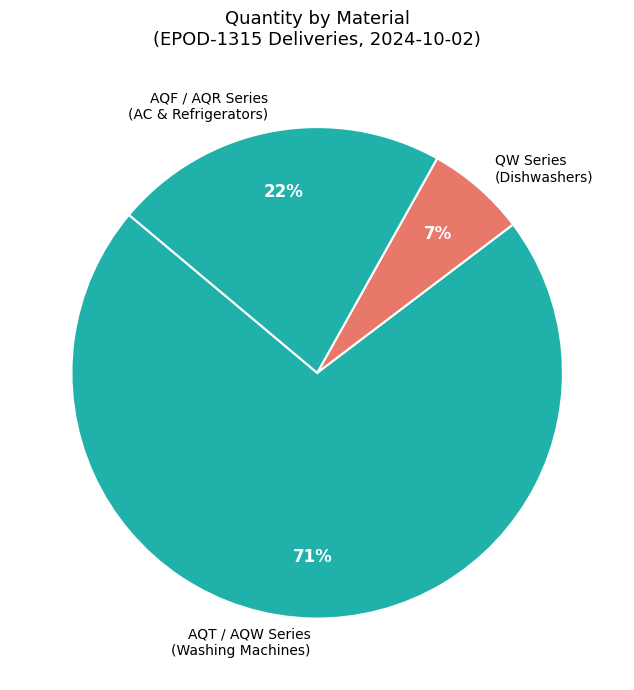

How many slices are in this pie chart?

3